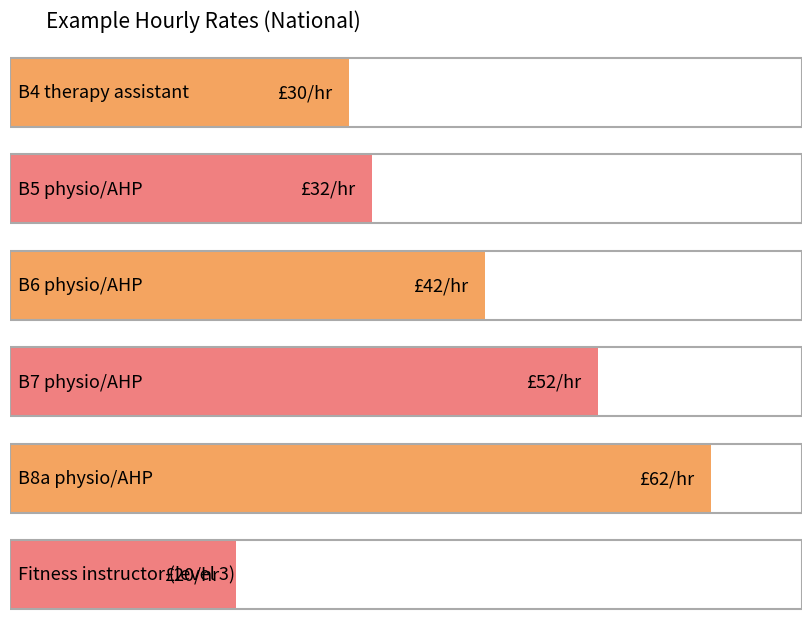

How many categories are shown in the chart?

6